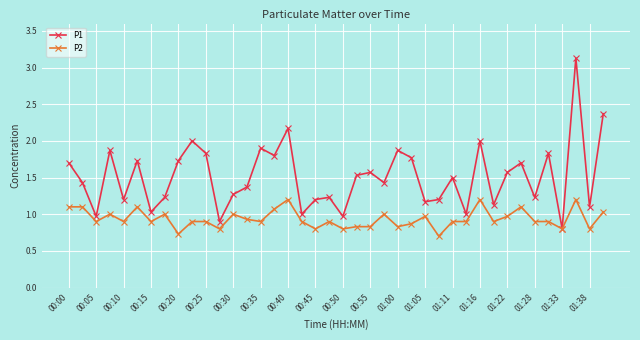

Which series has the largest total across all categories?

P1